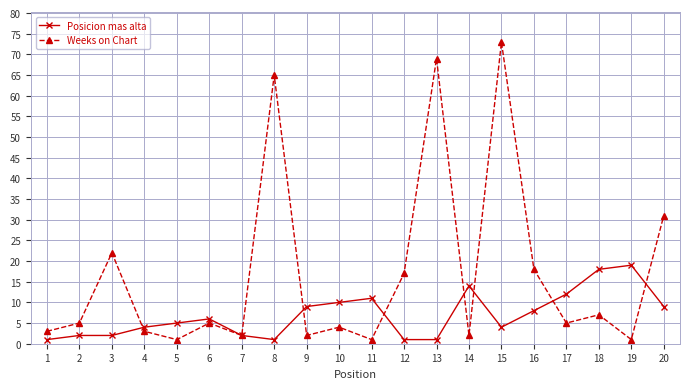

Rank the series by their maximum value, from lowest to highest.

Posicion mas alta, Weeks on Chart